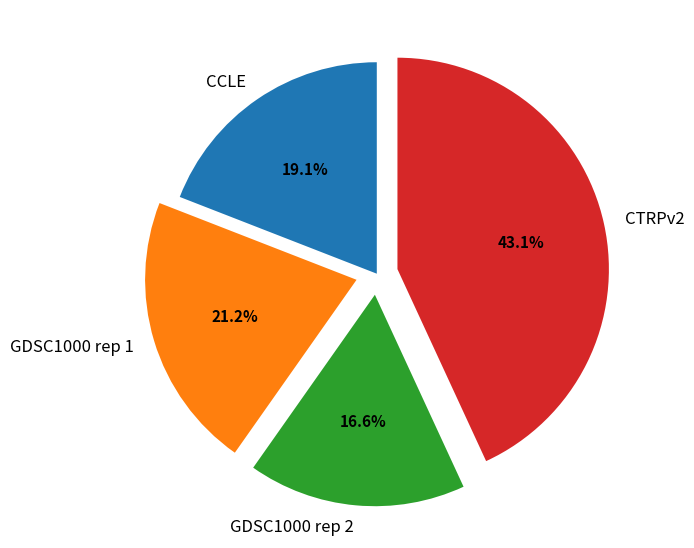

How many segments does this pie chart have?

4